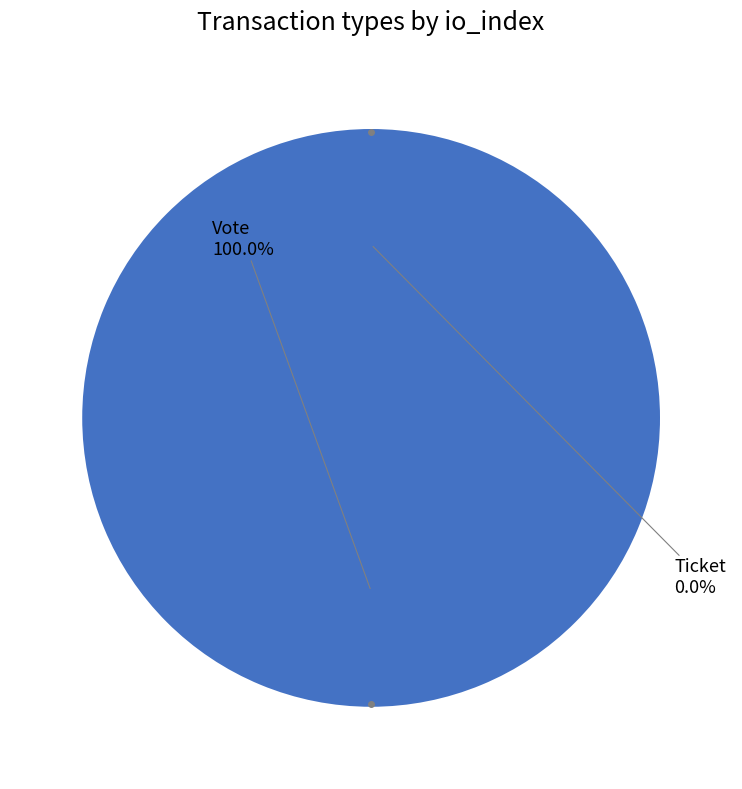

Rank the categories by value from highest to lowest.

Vote, Ticket